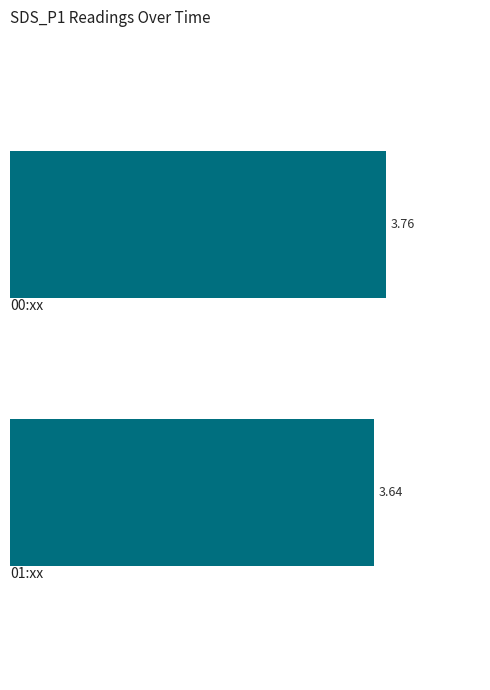

How many bars are there in total?

2